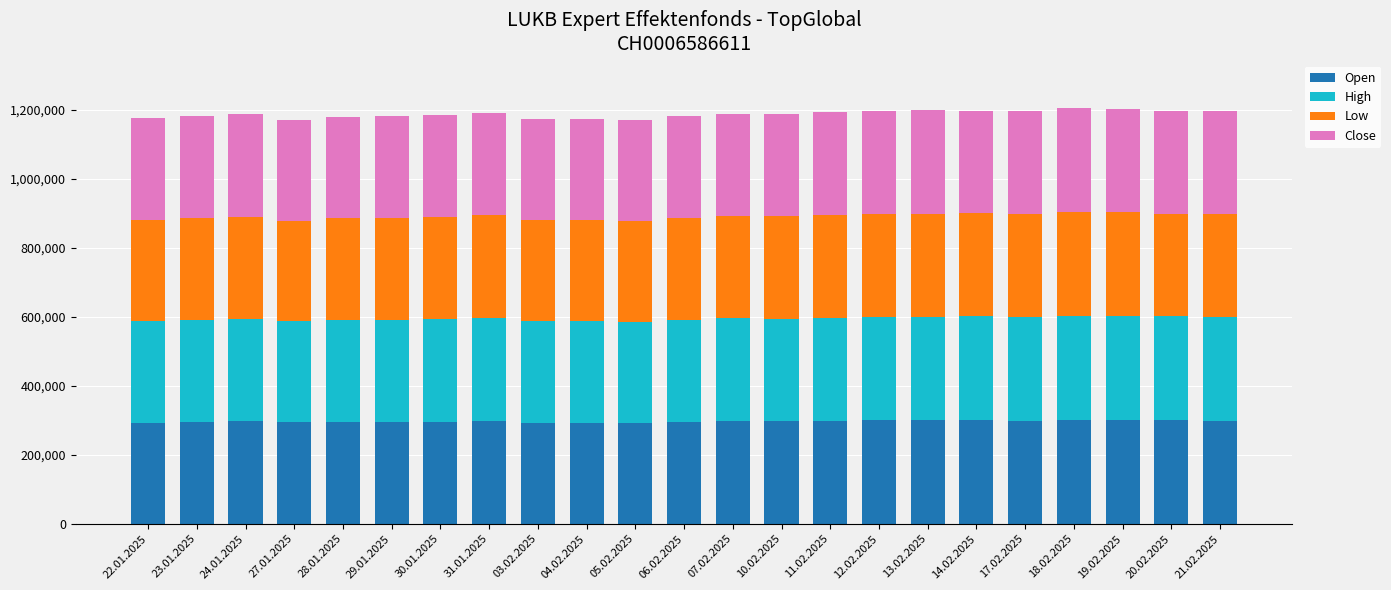

The value of Open at 27.01.2025 is 293760. True or false?

True